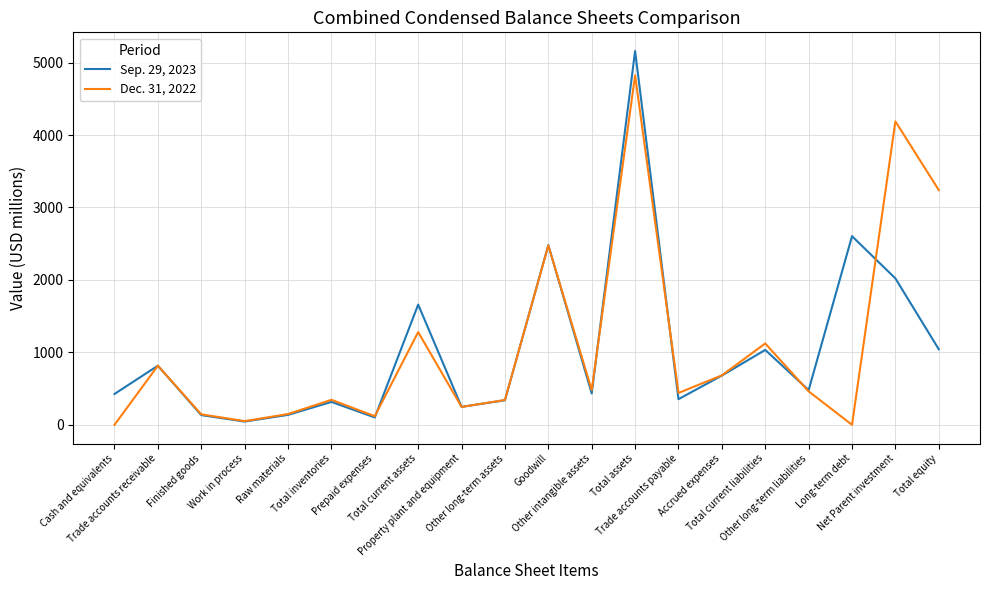

At how many categories does at least one series exceed 1024?

7